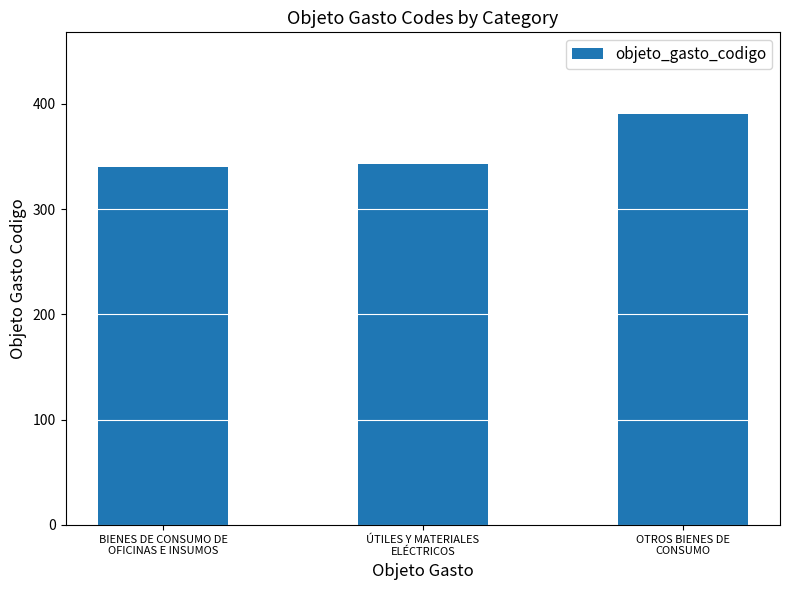

What is the greatest value displayed?

390